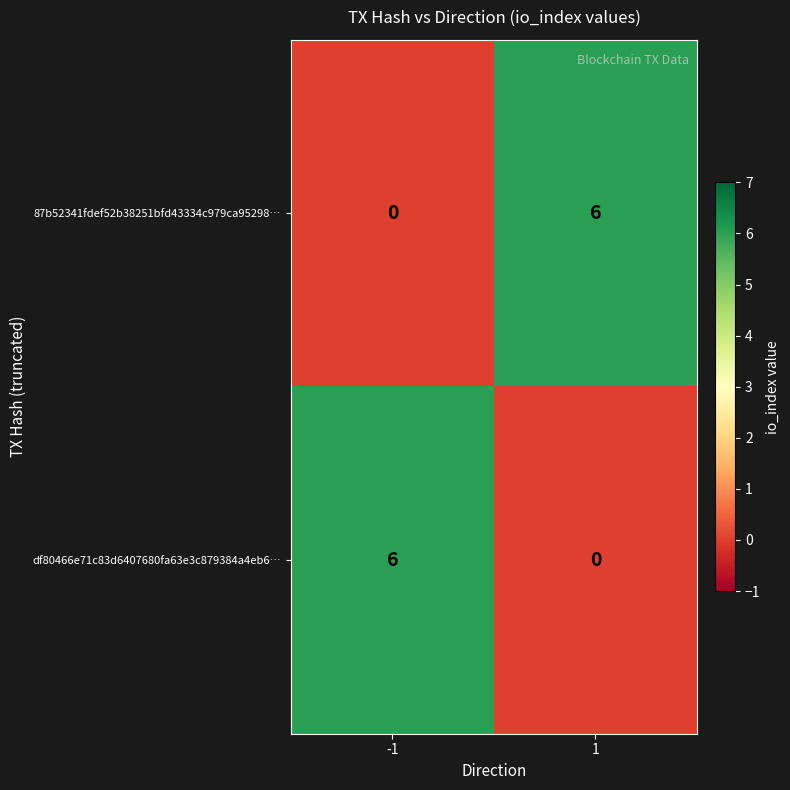

What is the approximate value of 87b52341fdef52b38251bfd43334c979ca95298… at 1?

6